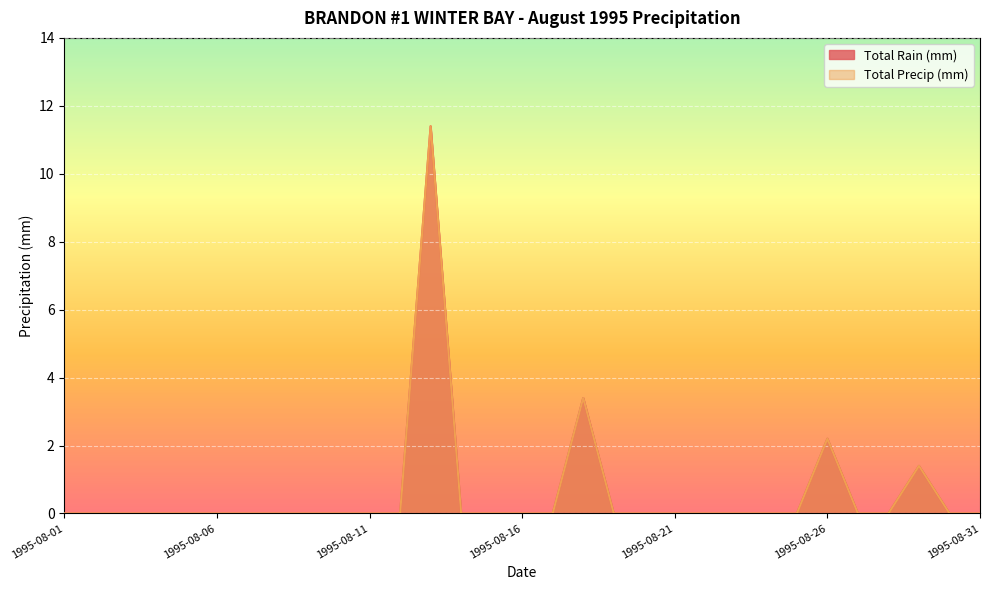

True or false: Total Precip (mm) and Total Rain (mm) intersect in this chart.

False